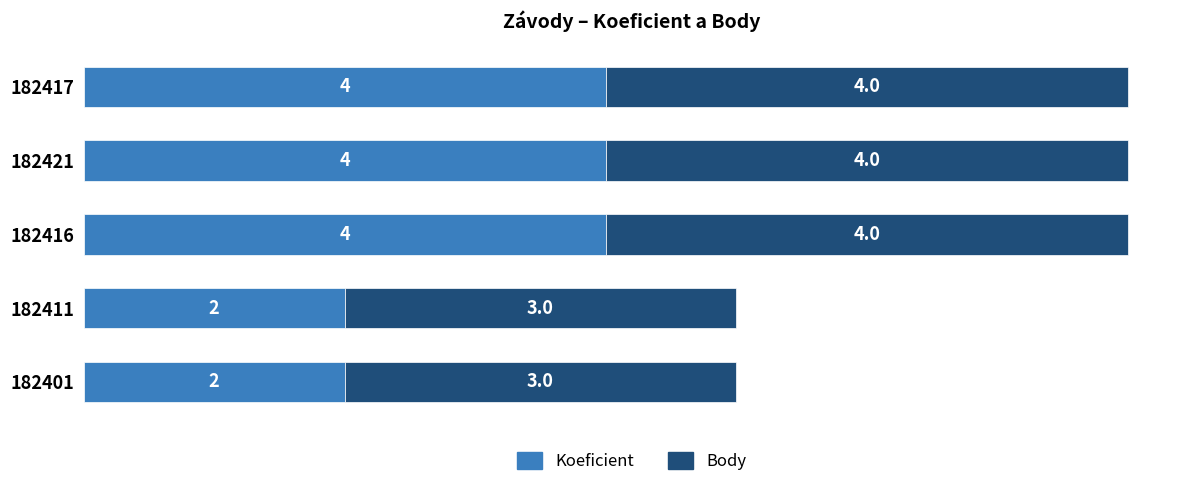

What is the total value across all series at 182417?

8